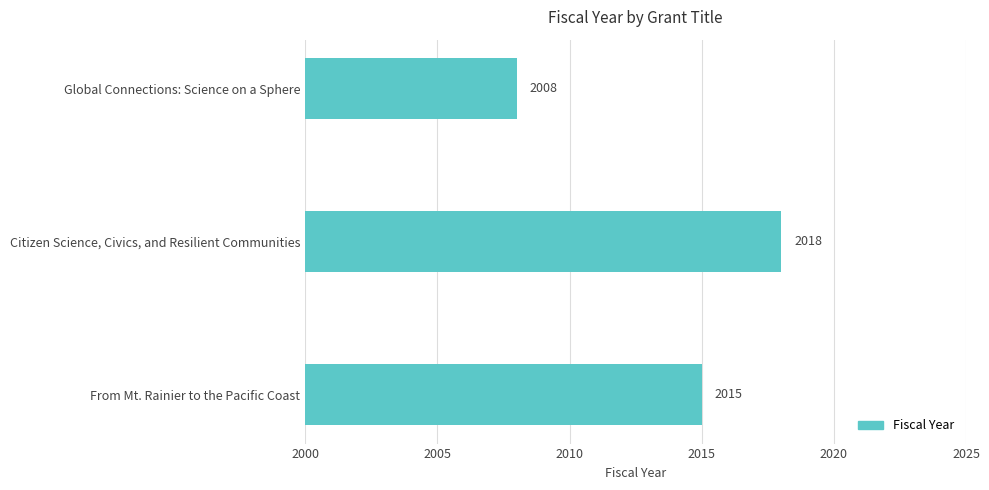

What is the difference between the second highest and minimum values?

7